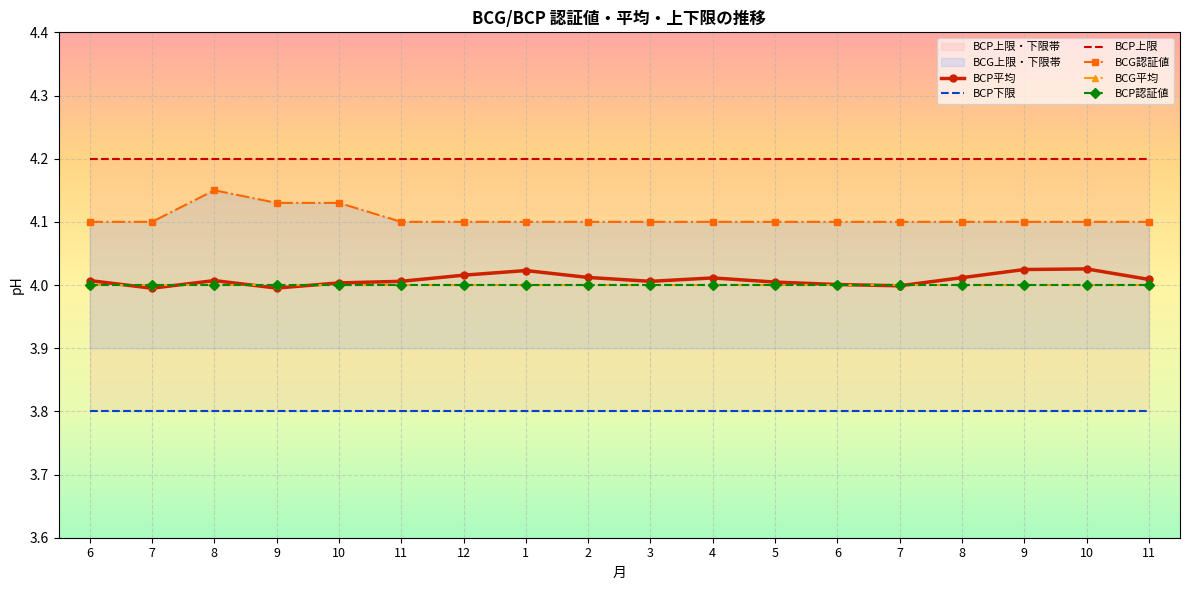

Where is the first local maximum for BCG認証値?

8